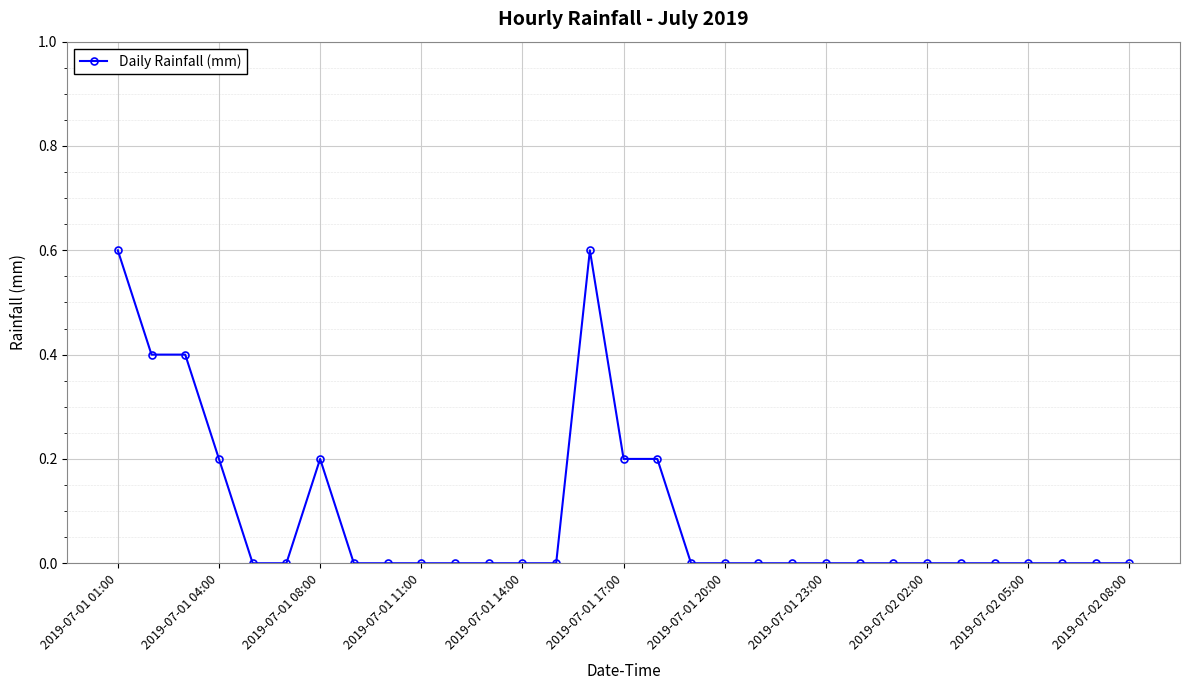

What is the sum of all values?

2.8